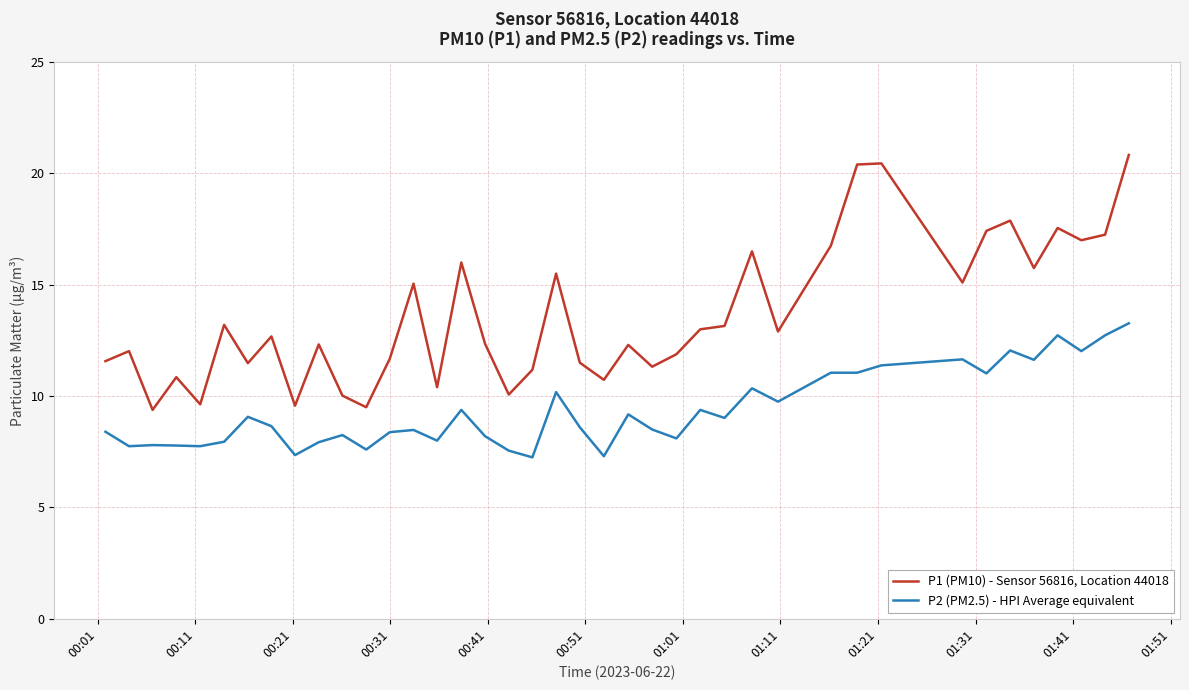

True or false: P1 (PM10) - Sensor 56816, Location 44018 and P2 (PM2.5) - HPI Average equivalent cross at least once.

False